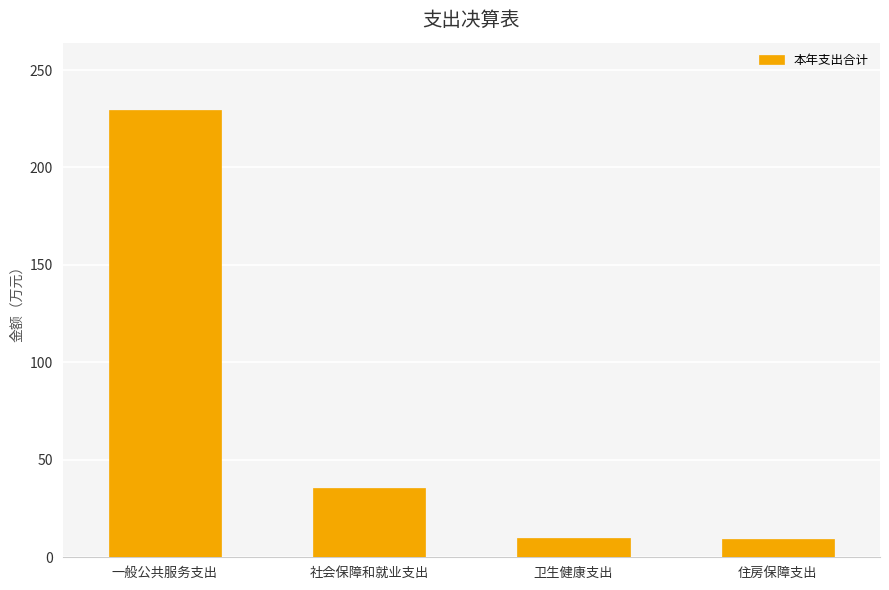

Are the bars grouped side by side (vs. stacked)?

No